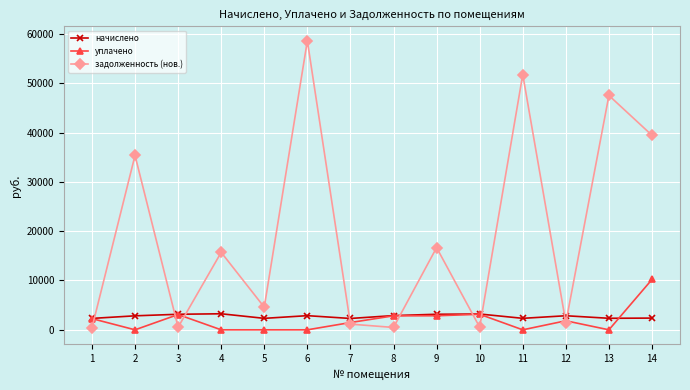

Which series has the widest spread of values?

задолженность (нов.)